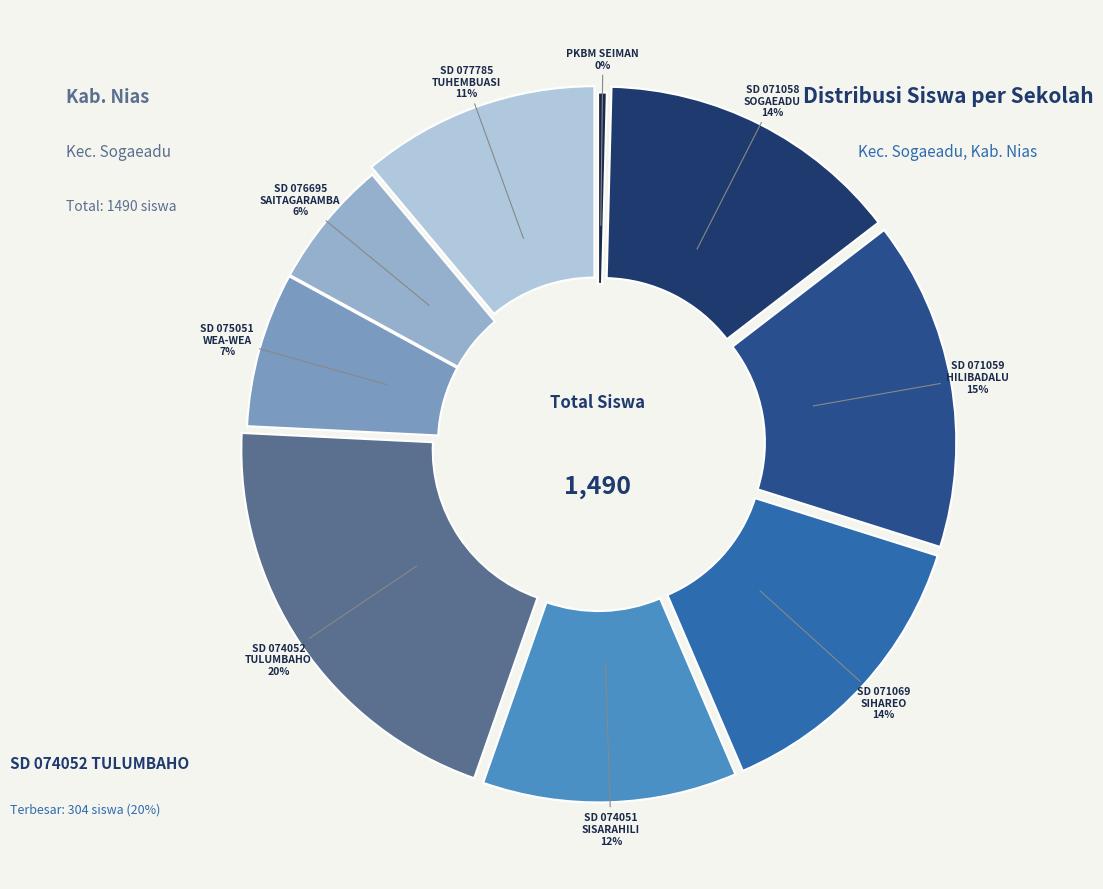

How many slices are in this pie chart?

9